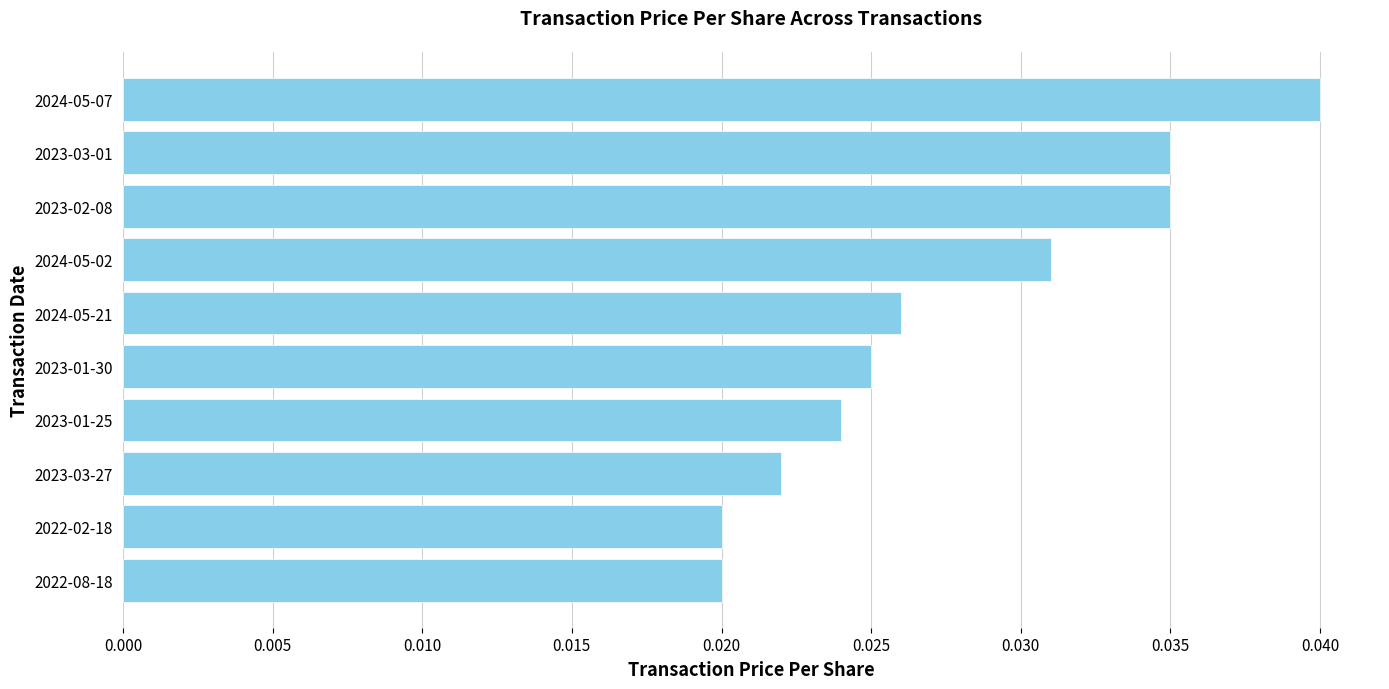

Between 2022-02-18 and 2023-03-01, which is larger?

2023-03-01